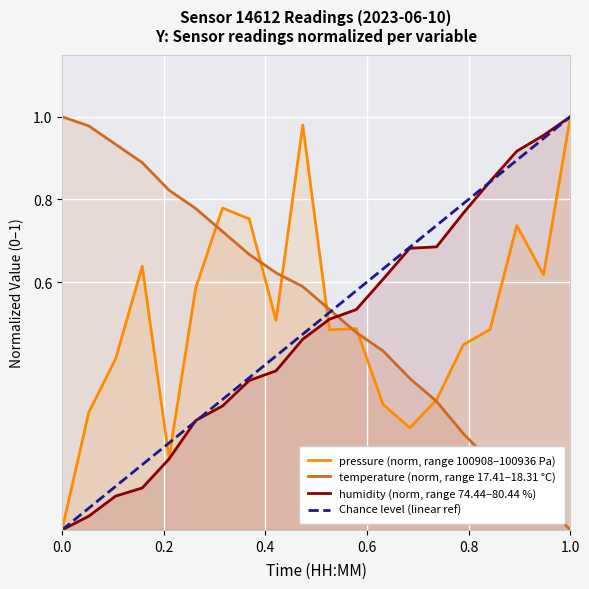

Where is the first local maximum for pressure_norm?

00:07